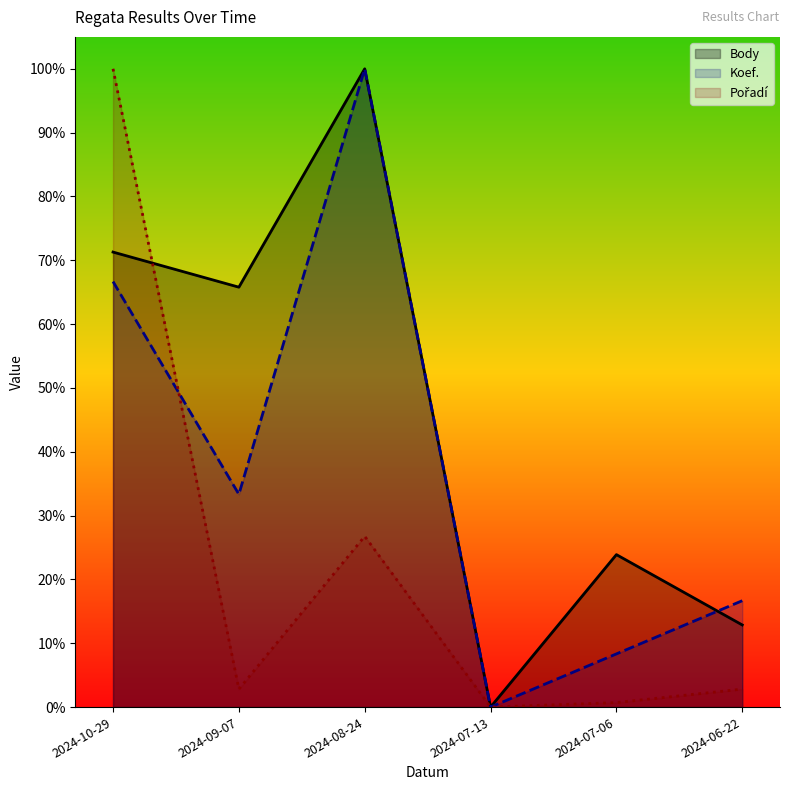

What are all the series names shown in the legend?

Body, Koef., Pořadí